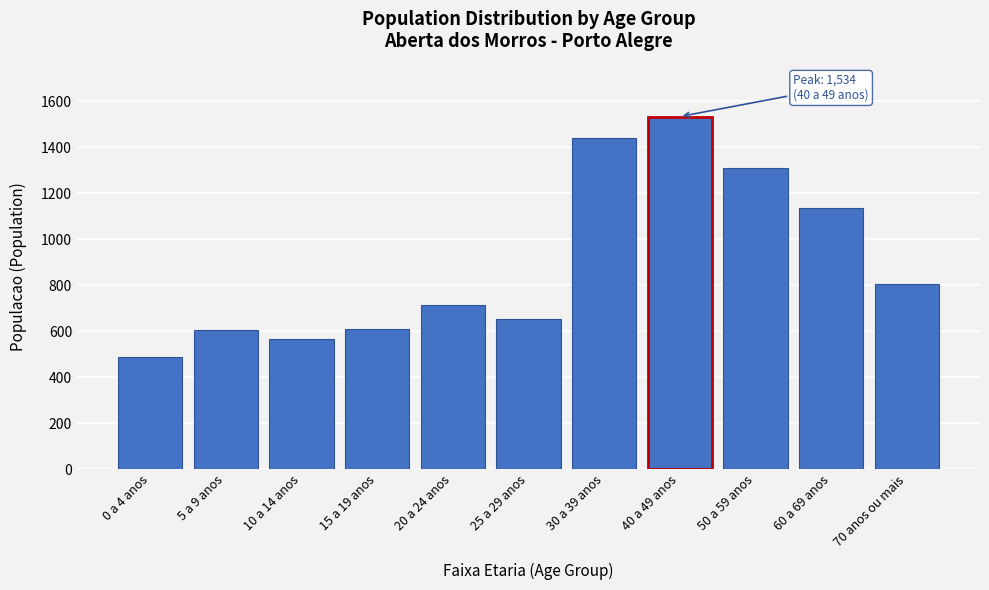

Approximately how many times larger is the value at 30 a 39 anos compared to 40 a 49 anos?

0.9